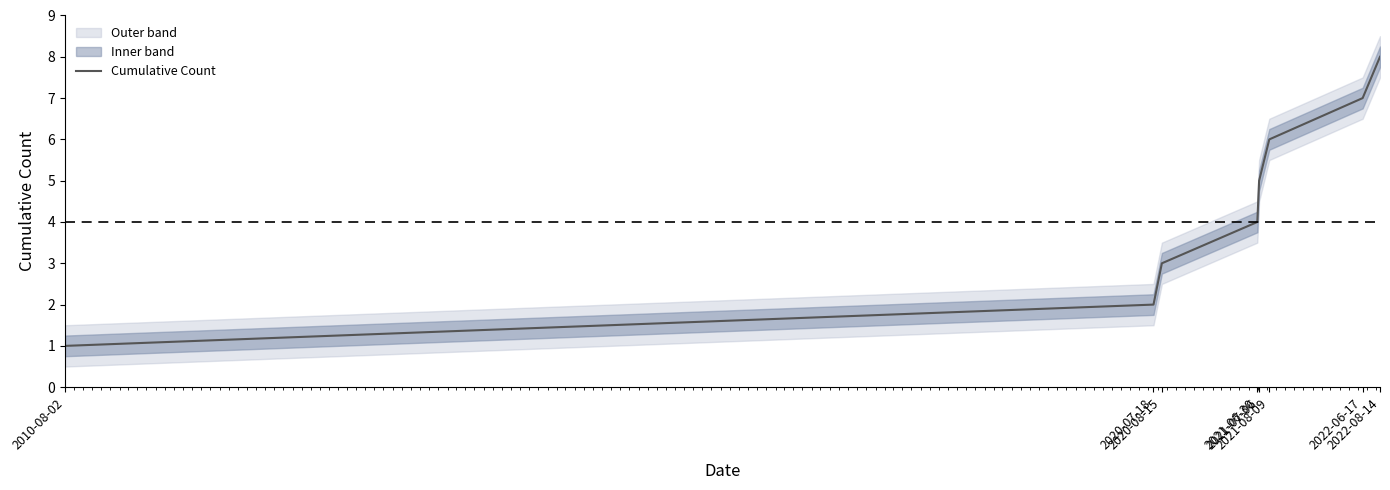

List the labels in order of value, largest first.

2022-08-14, 2022-06-17, 2021-08-09, 2021-07-06, 2021-06-30, 2020-08-15, 2020-07-18, 2010-08-02